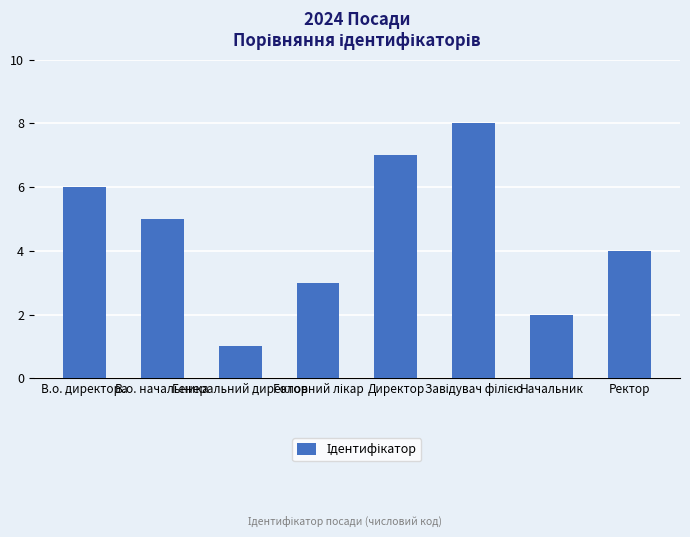

What is the label of the 1st bar from the left?

В.о. директора